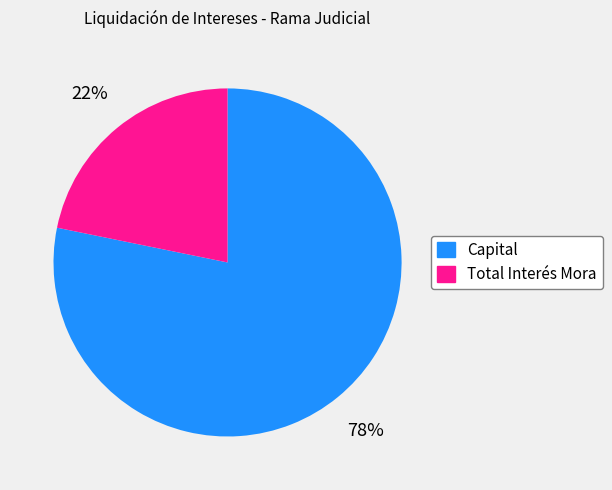

Which category has the biggest portion of the pie?

Capital